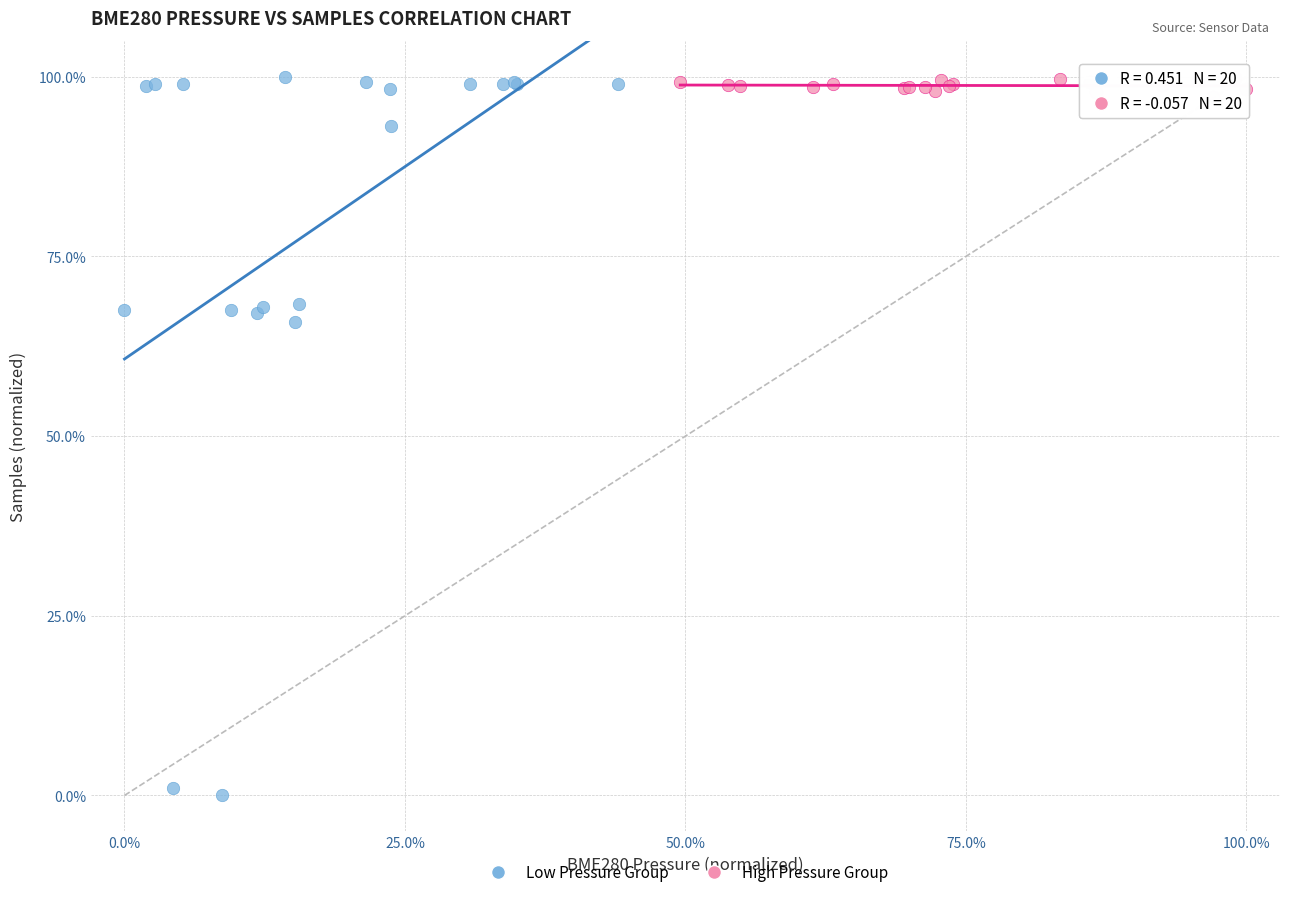

Which series has the largest Y range (max minus min)?

Low Pressure Group